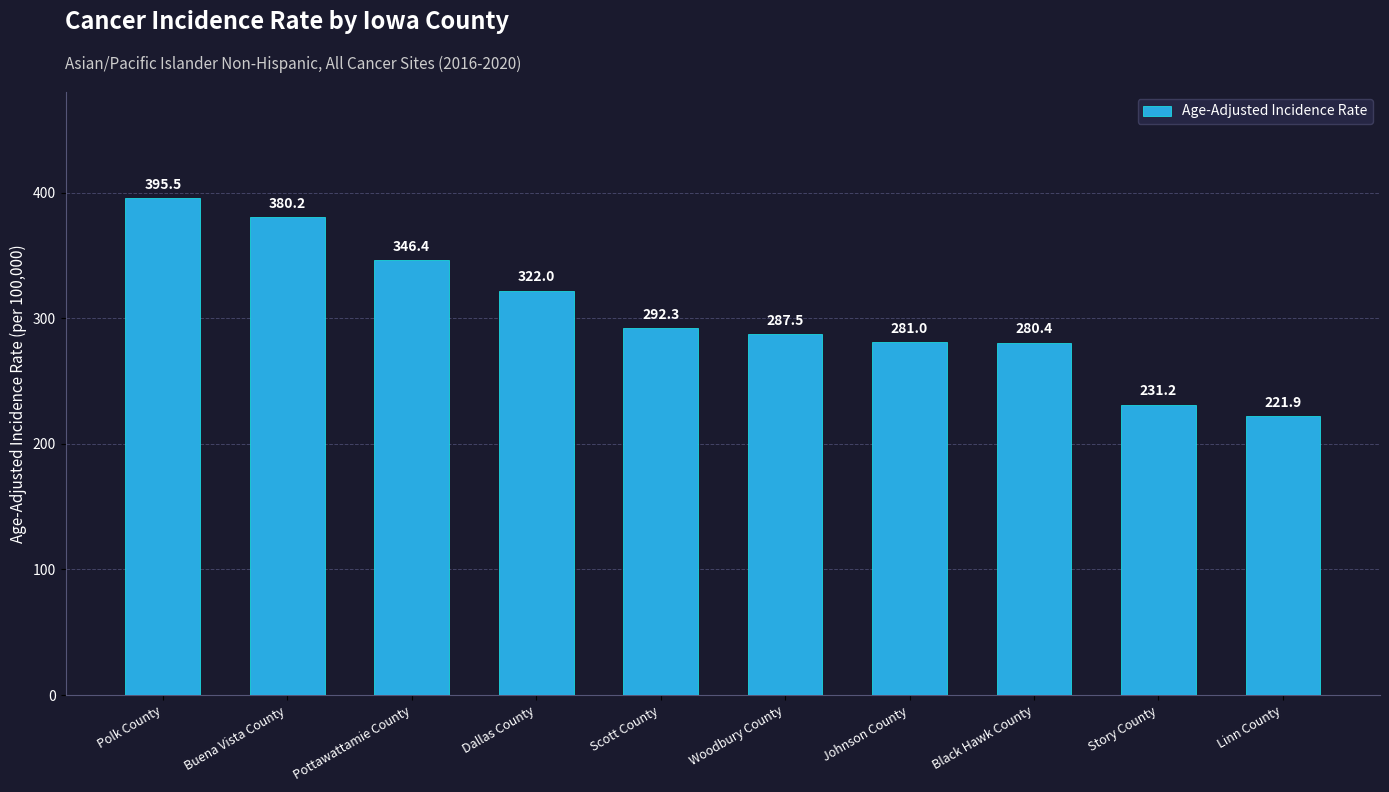

At which label is the value closest to 308?

Dallas County